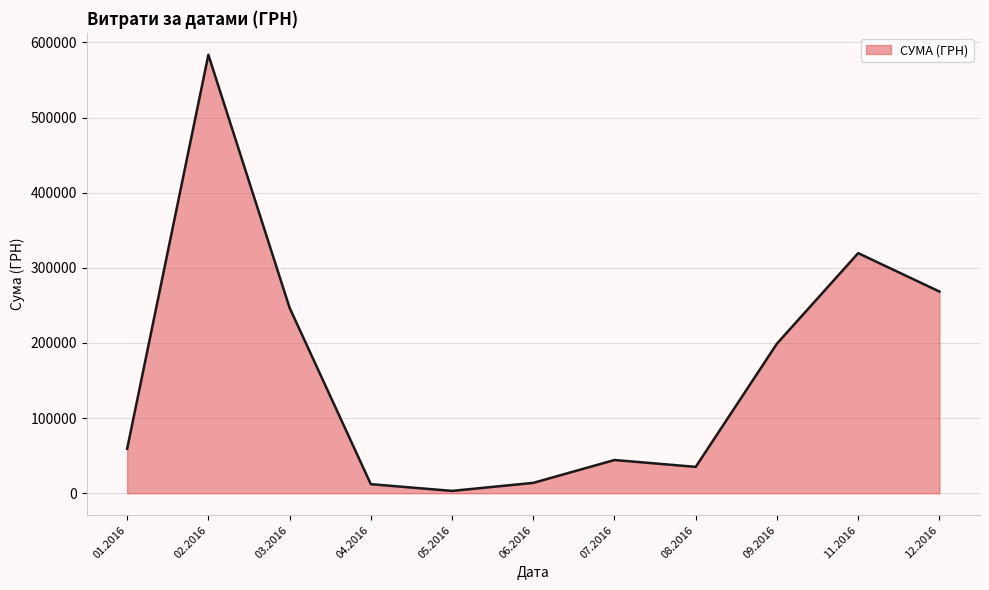

What is the minimum value shown in the chart?

3157.1